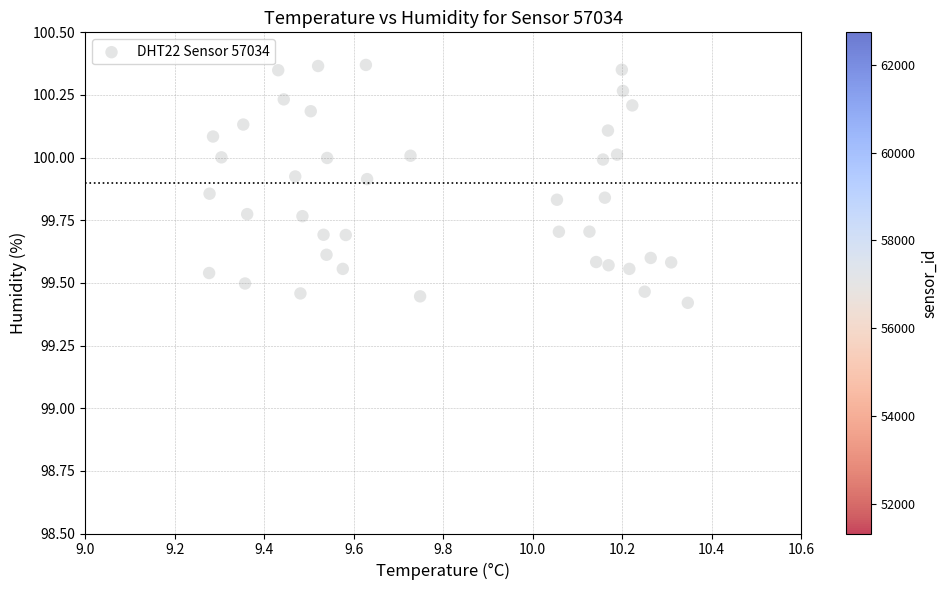

What is the range of X values (max minus min)?

1.1